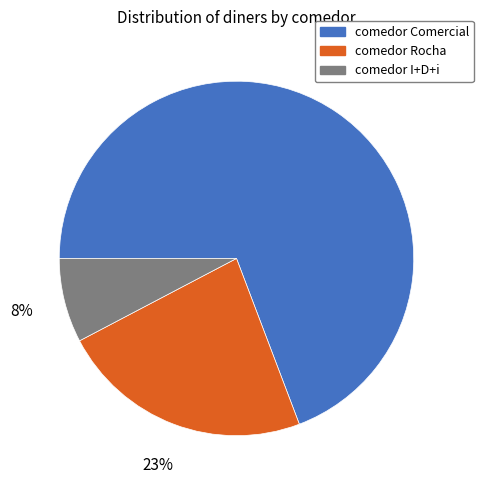

Does comedor Rocha account for over 50% of the chart?

No